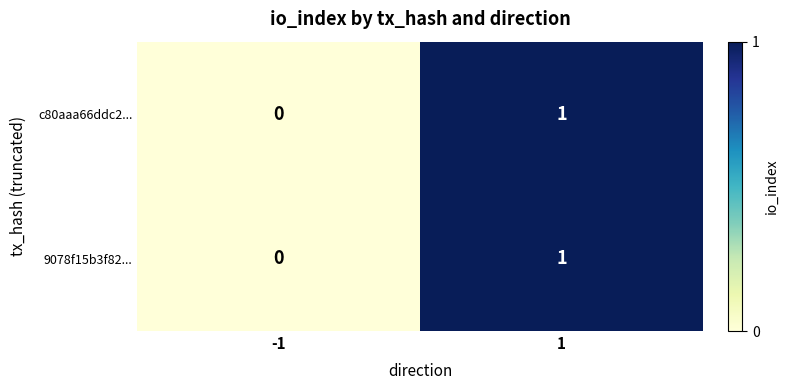

At which category is the sum across all series the highest?

1